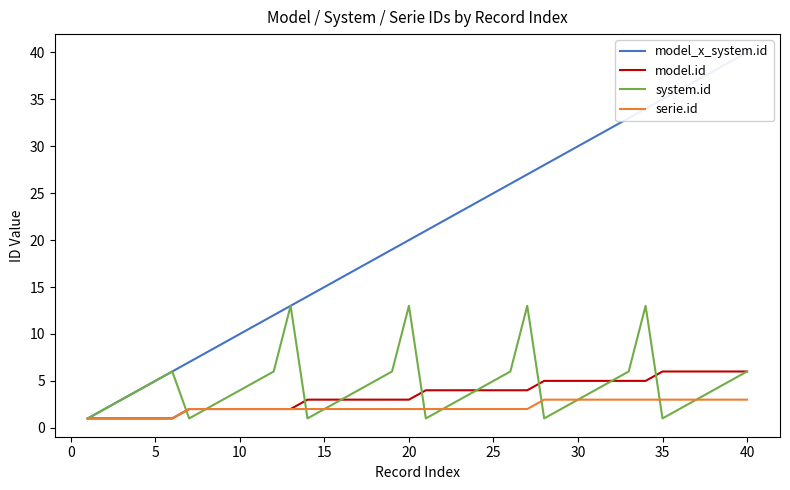

Reading left to right, transcribe all the data shown in this chart.

model_x_system.id: 1	2	3	4	5	6	7	8	9	10	11	12	13	14	15	16	17	18	19	20	21	22	23	24	25	26	27	28	29	30	31	32	33	34	35	36	37	38	39	40
model.id: 1	1	1	1	1	1	2	2	2	2	2	2	2	3	3	3	3	3	3	3	4	4	4	4	4	4	4	5	5	5	5	5	5	5	6	6	6	6	6	6
system.id: 1	2	3	4	5	6	1	2	3	4	5	6	13	1	2	3	4	5	6	13	1	2	3	4	5	6	13	1	2	3	4	5	6	13	1	2	3	4	5	6
serie.id: 1	1	1	1	1	1	2	2	2	2	2	2	2	2	2	2	2	2	2	2	2	2	2	2	2	2	2	3	3	3	3	3	3	3	3	3	3	3	3	3